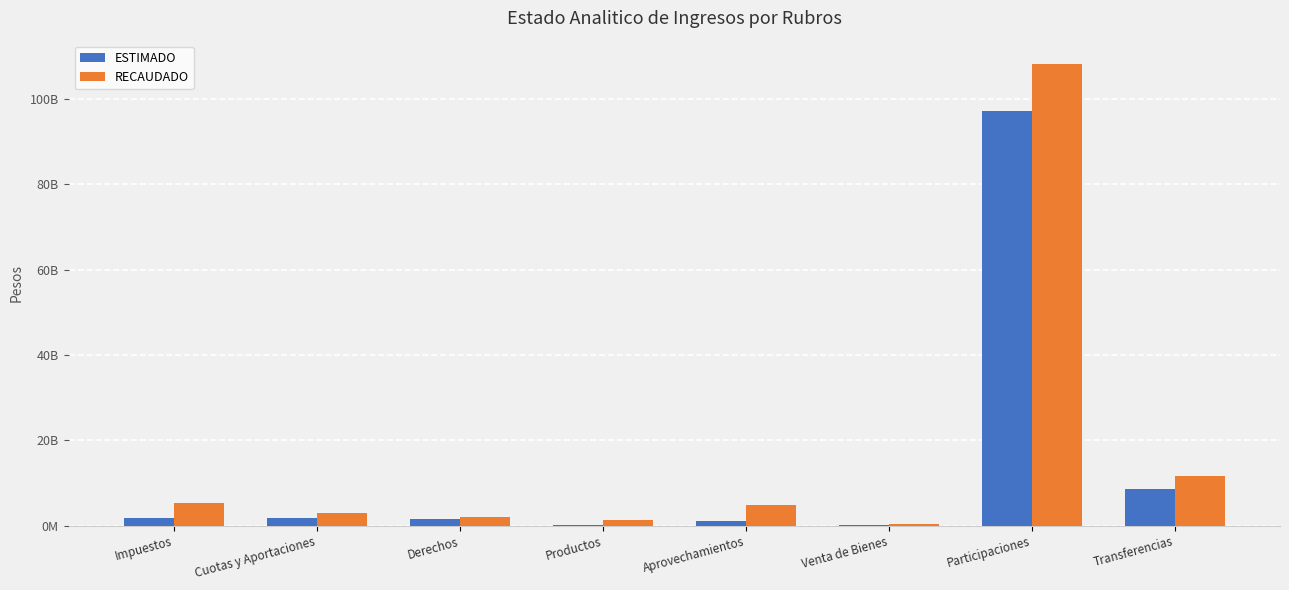

Which series has the largest total across all categories?

RECAUDADO